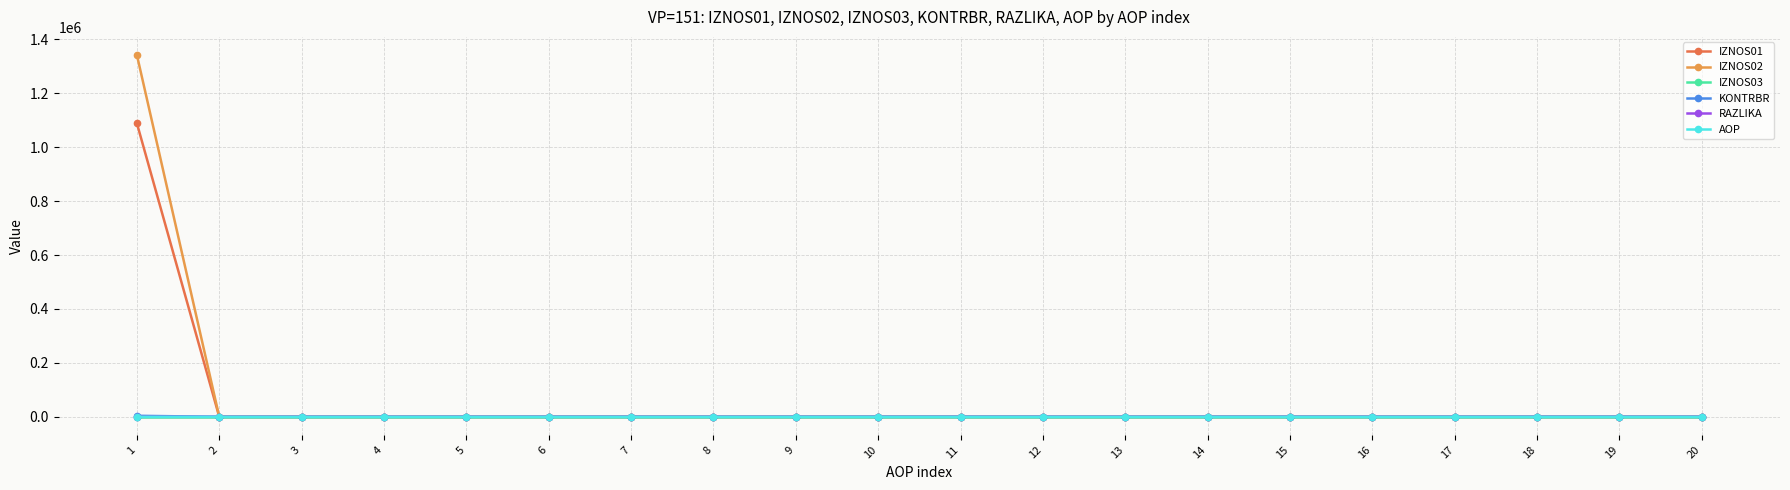

True or false: AOP and IZNOS03 intersect in this chart.

False